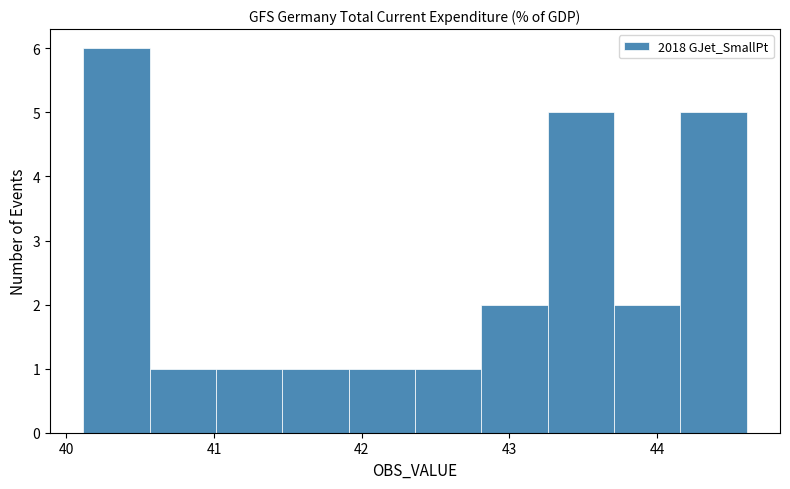

Reading left to right, transcribe this chart: for each bar, give the range it covers on the x-axis and its height. Neither the bar edges nor the heights are printed on the chart, so give them approximately, as read against the axes.

40.1 to 40.6: 6
40.6 to 41.0: 1
41.0 to 41.5: 1
41.5 to 41.9: 1
41.9 to 42.4: 1
42.4 to 42.8: 1
42.8 to 43.3: 2
43.3 to 43.7: 5
43.7 to 44.2: 2
44.2 to 44.6: 5